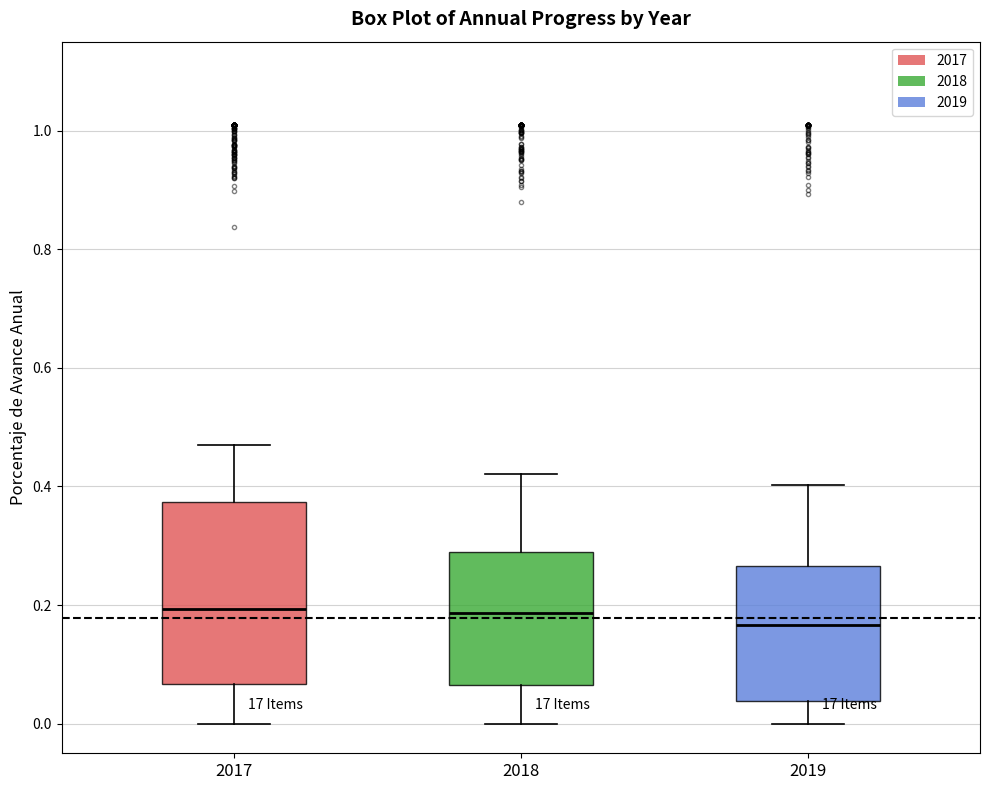

Where is the upper edge of the box at x = 2019 on the y-axis? The values are not printed on the chart, so give them approximately, as read against the axis.

0.26